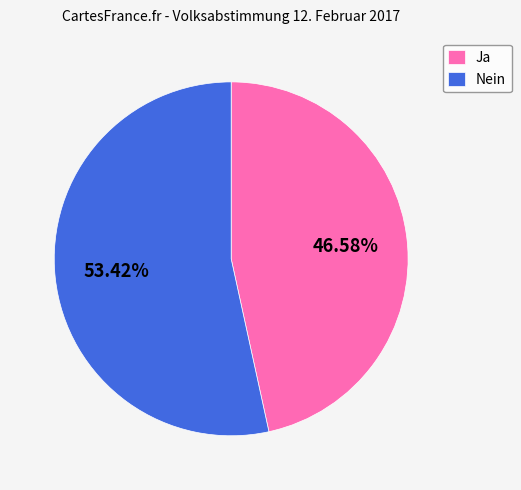

What portion of the pie excludes Ja?

53.4%